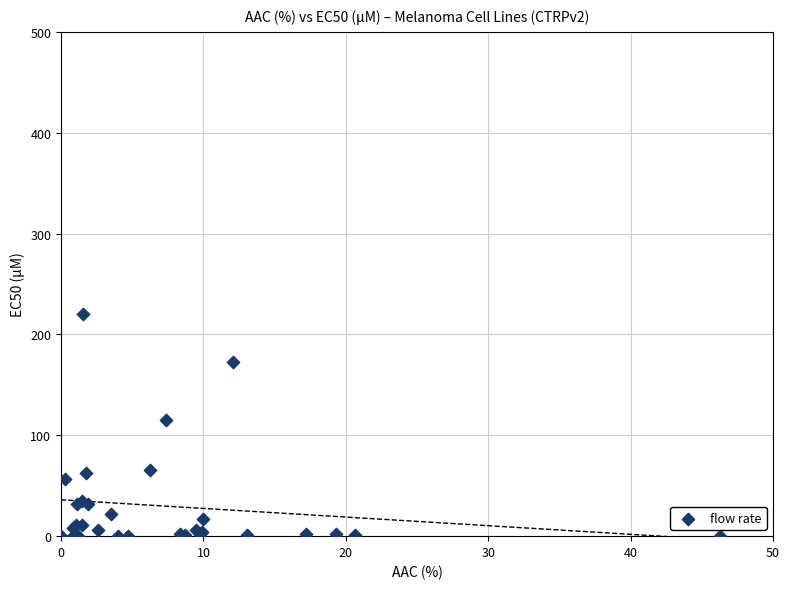

What Y value in the scatter plot is closest to 110?

115.0